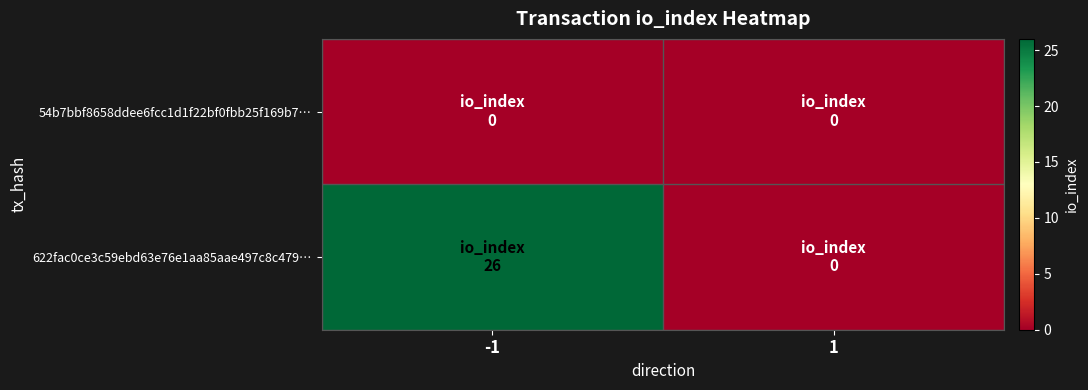

List the series in order of their peak value, highest first.

622fac0ce3c59ebd63e76e1aa85aae497c8c479…, 54b7bbf8658ddee6fcc1d1f22bf0fbb25f169b7…